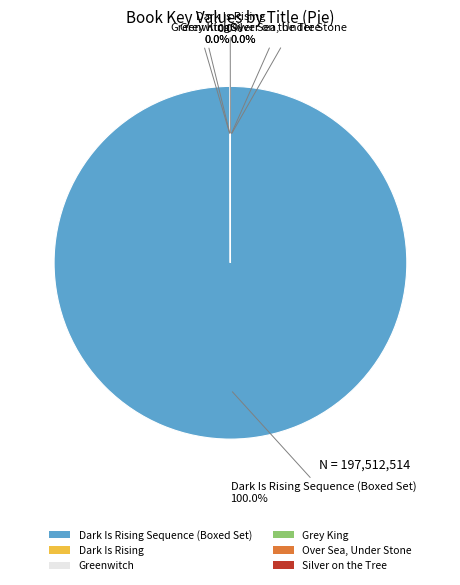

Does any single category account for the majority?

Yes